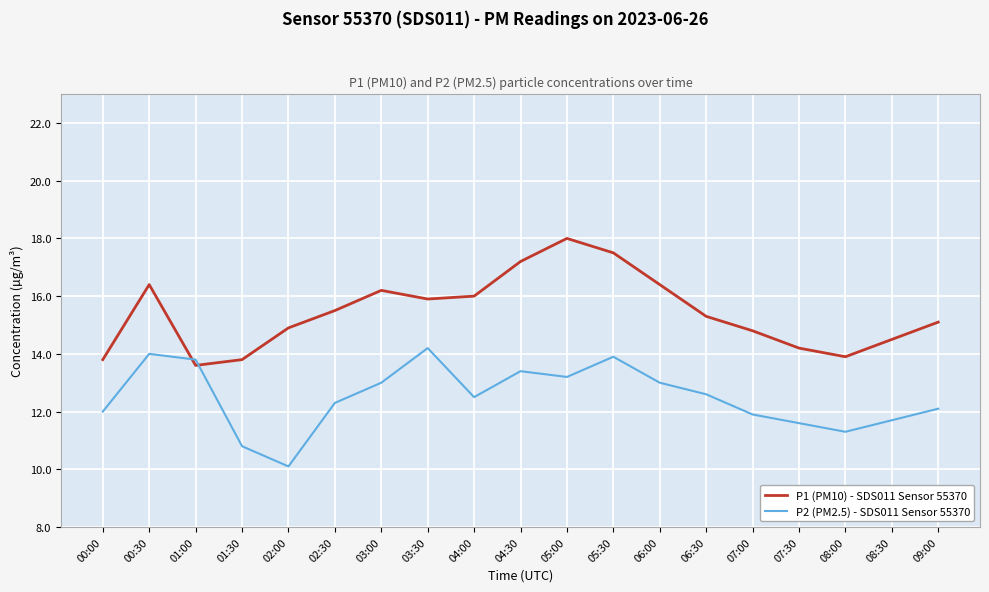

How many times do P1 (PM10) - SDS011 Sensor 55370 and P2 (PM2.5) - SDS011 Sensor 55370 cross each other?

2